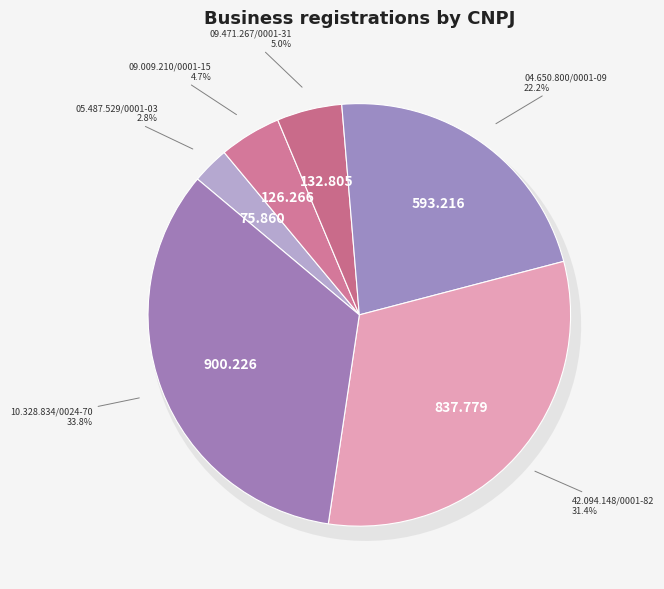

Which slice is the largest?

10.328.834/0024-70